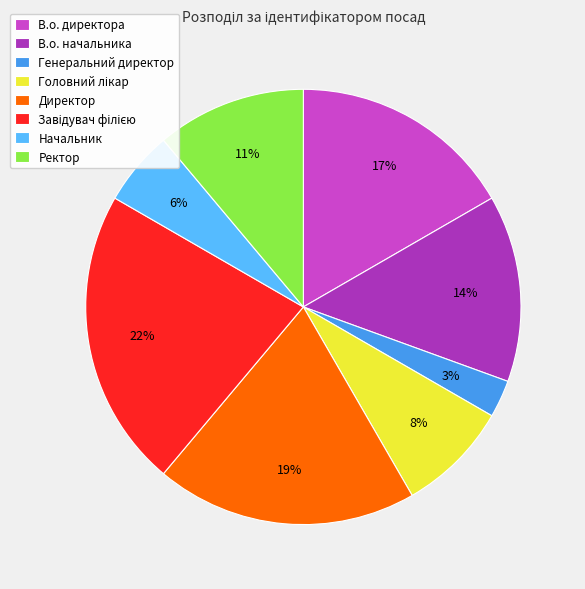

How many segments does this pie chart have?

8